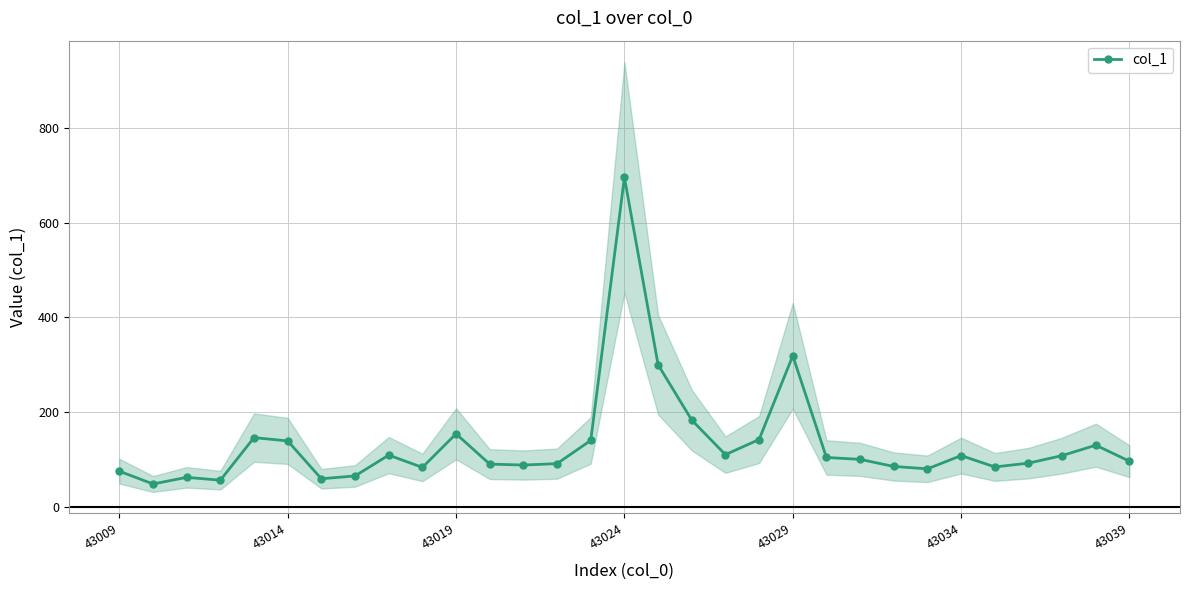

True or false: col_1 has more than 0 points higher than both neighbors.

True